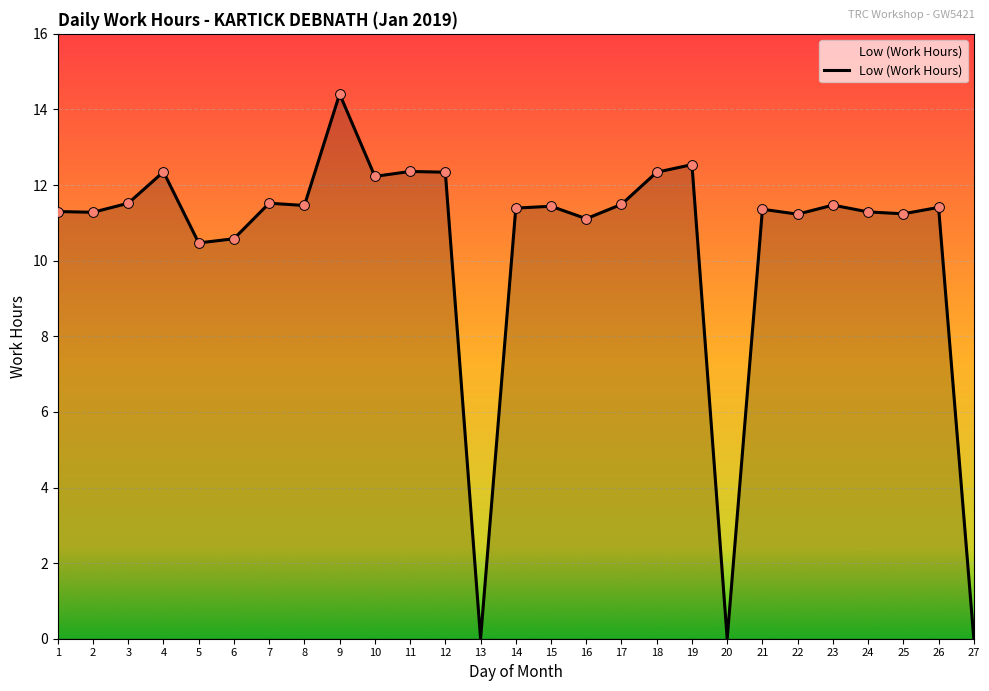

Which has a higher value, 19 or 17?

19